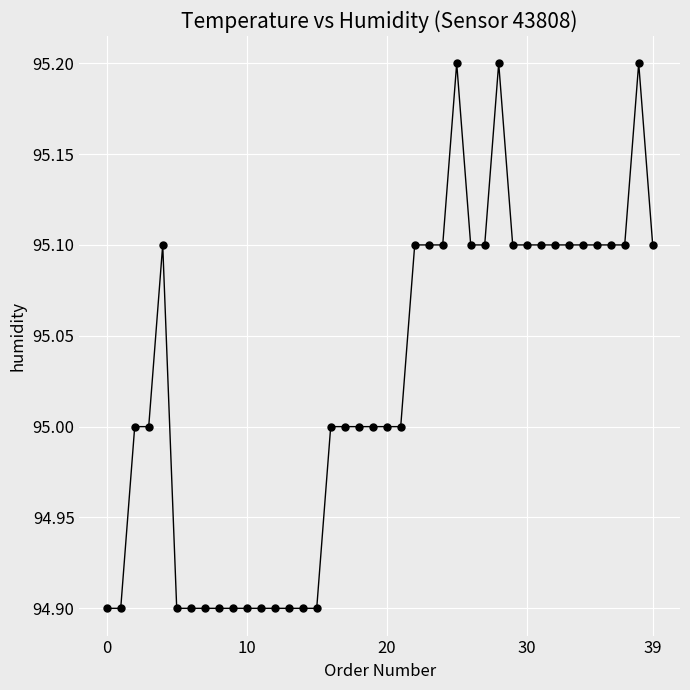

What is the difference between the maximum and minimum values?

0.3